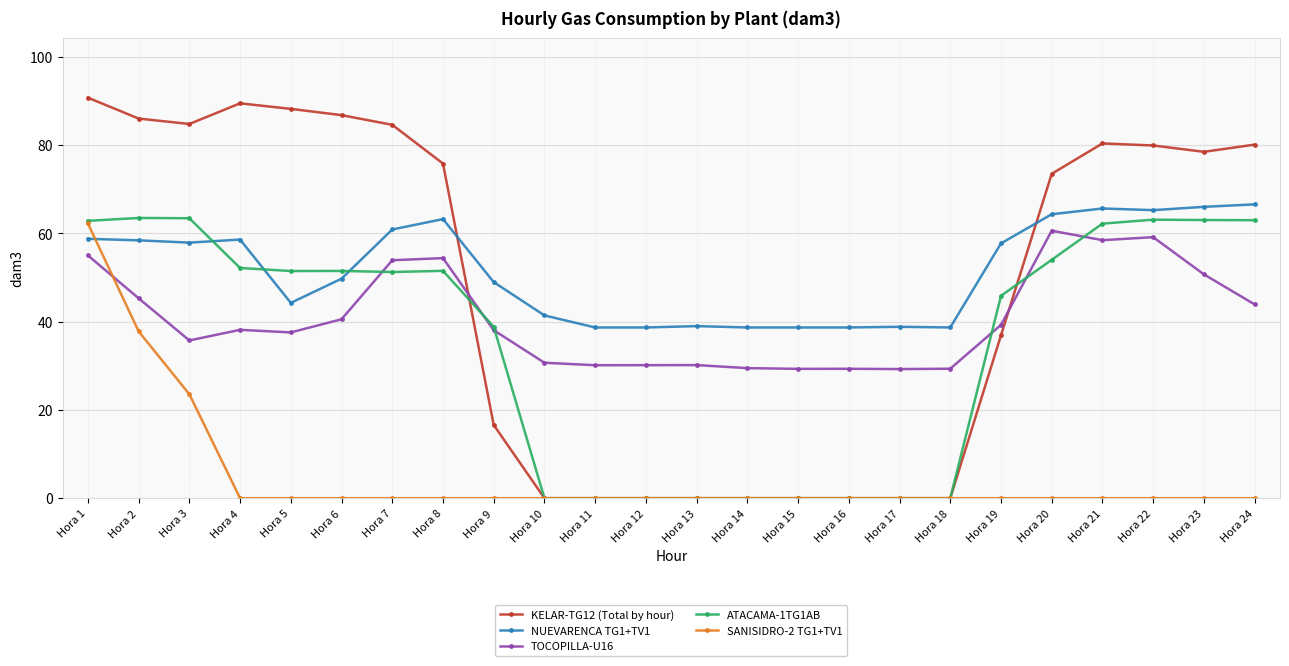

What is the spread (max minus min) of values at Hora 19?

57.7